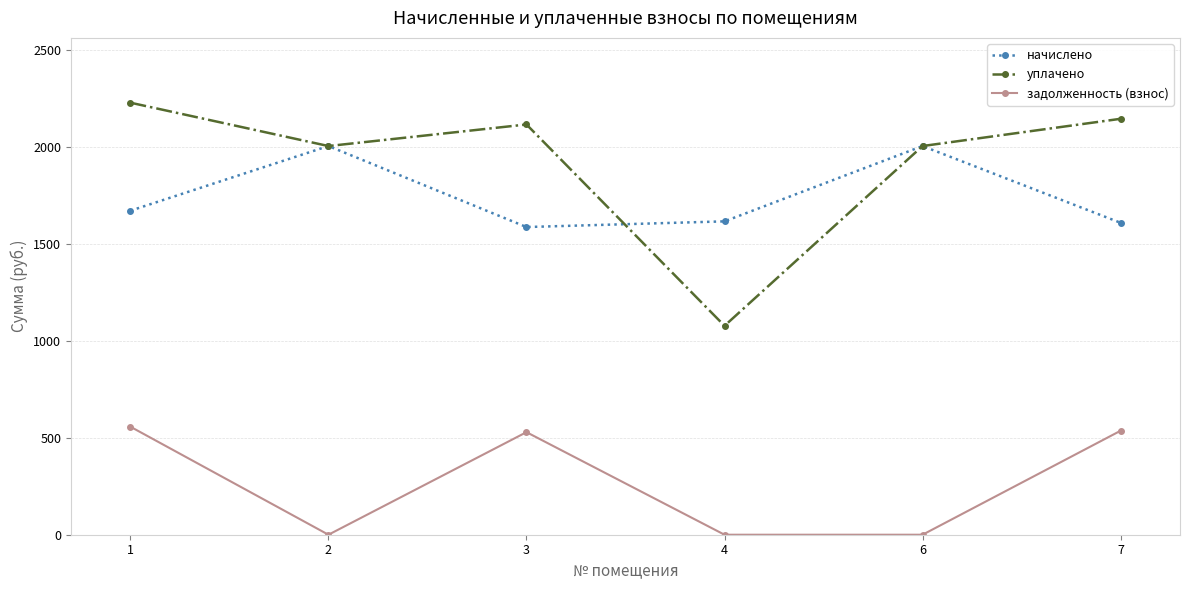

What is the greatest value displayed?

2228.9